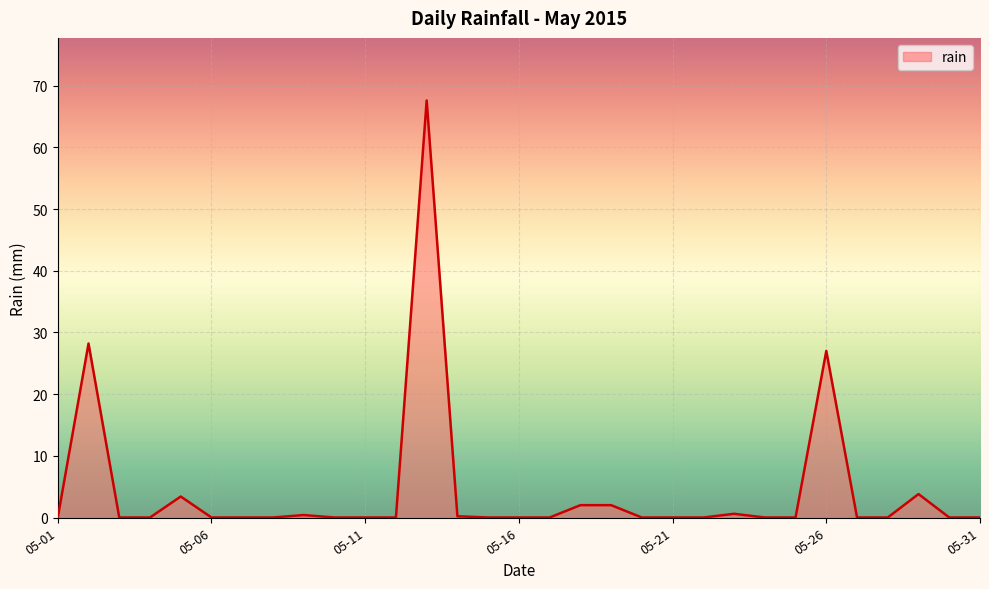

Count the number of categories in the chart.

31